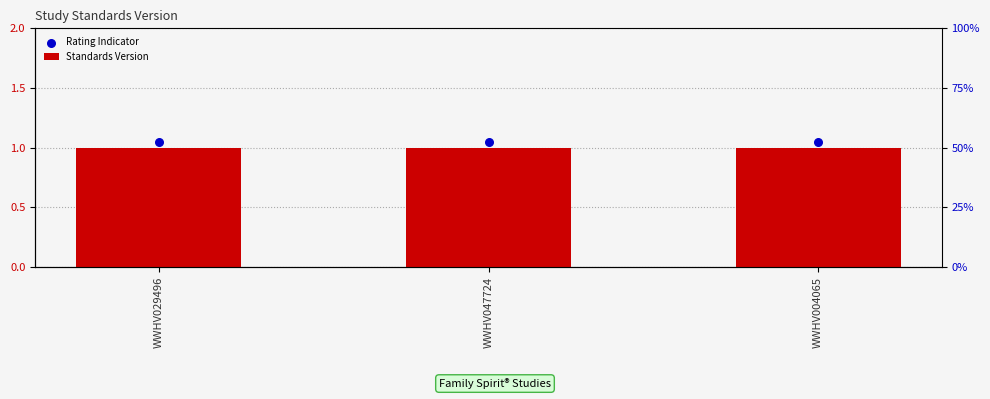

Which series has the largest total across all categories?

Rating Indicator